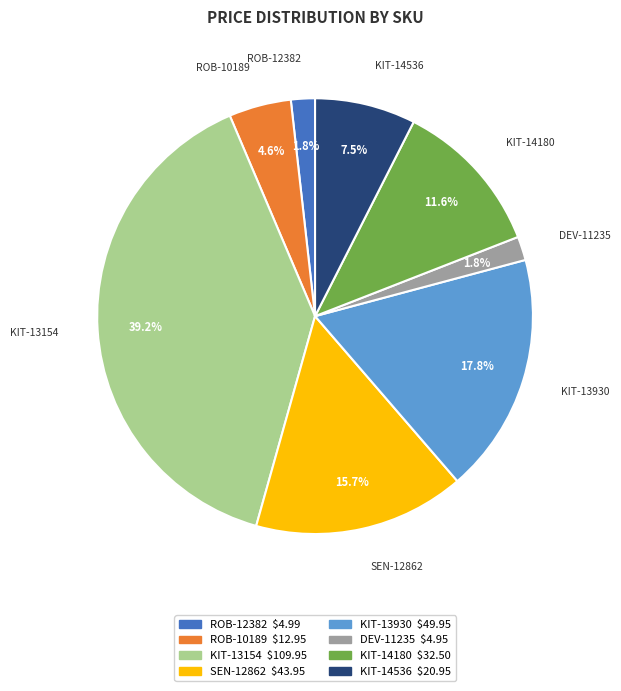

What is the total percentage of SEN-12862 and KIT-13930?

33.5%